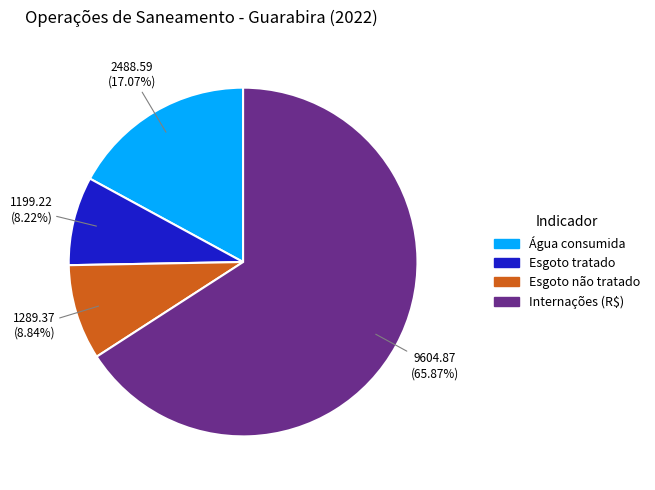

To the nearest percent, what is the difference between the largest and smallest slice percentages?

58%